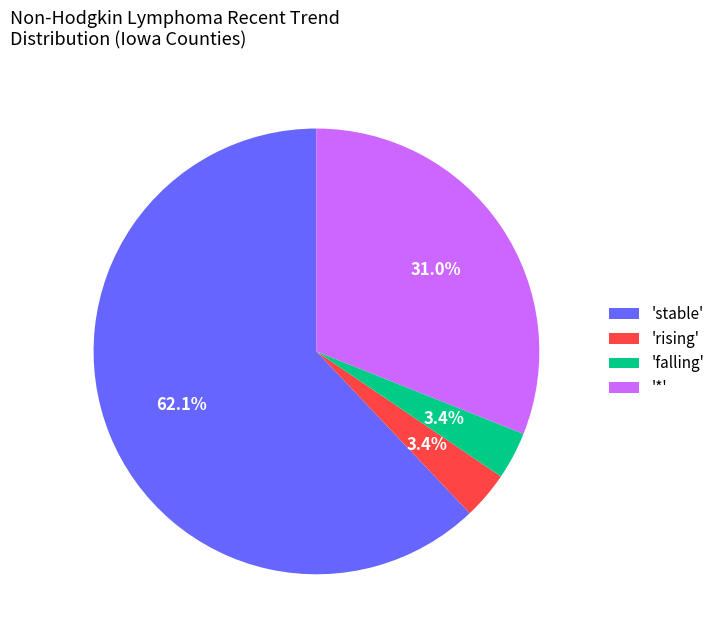

Is there a majority slice in this chart?

Yes